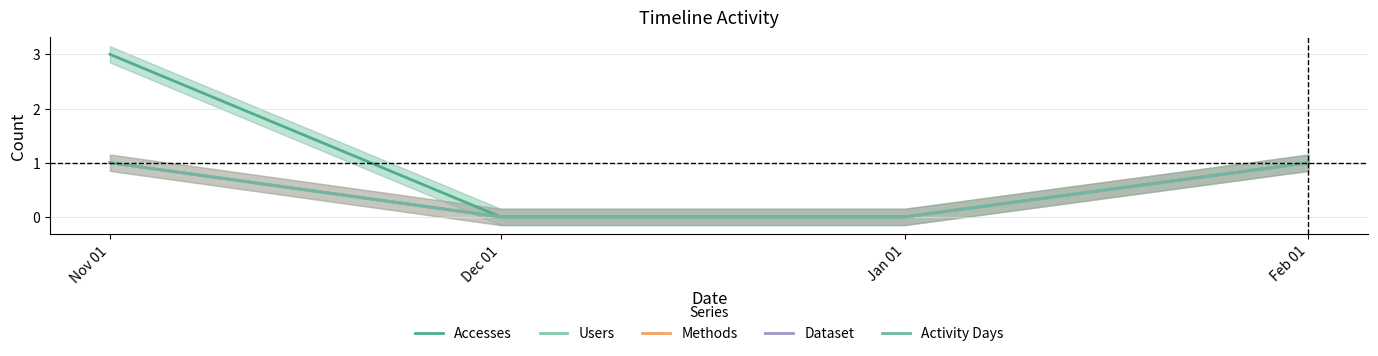

Count the number of categories in the chart.

4